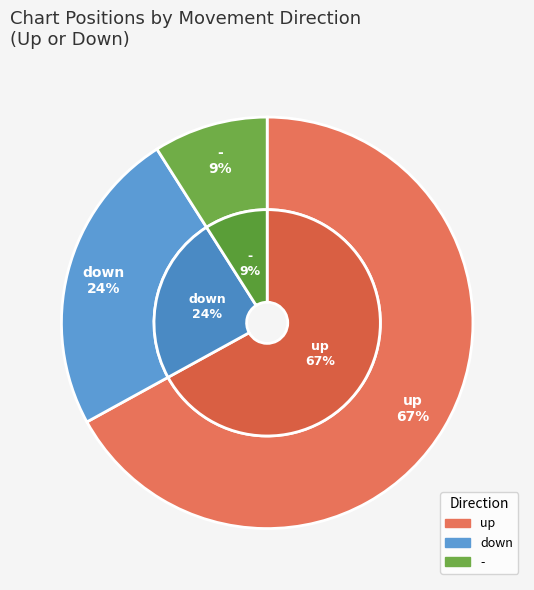

What is the change in value from up to down?

-43